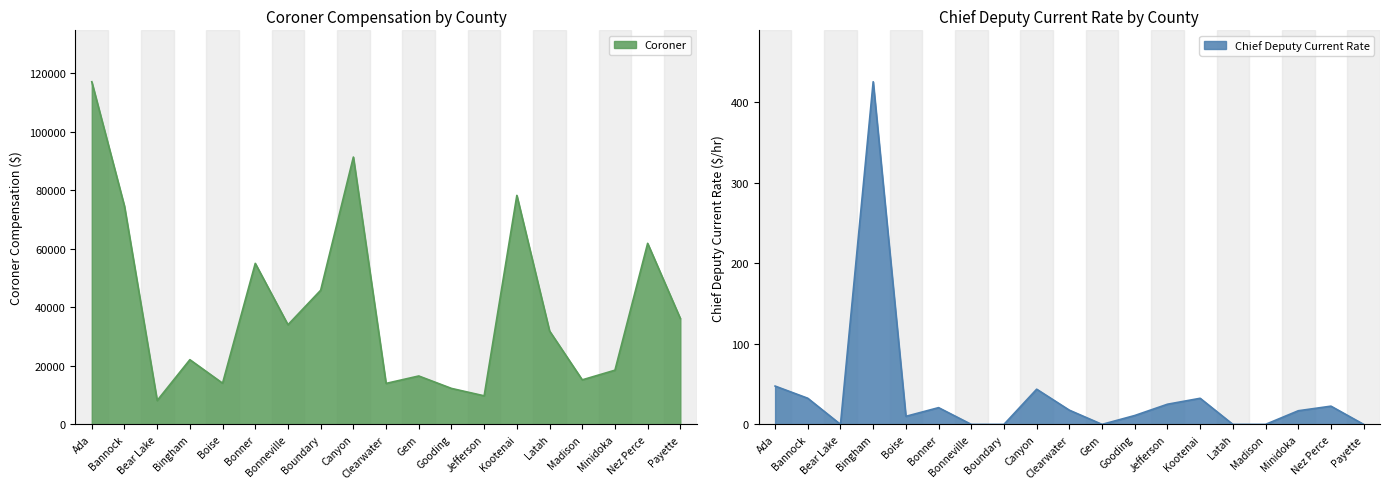

The Coroner series shows 6204.7 at Gem. True or false?

False